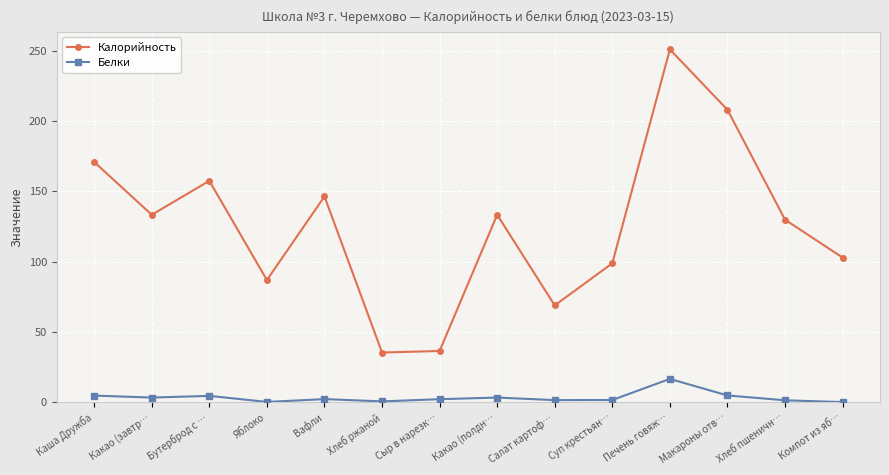

How many series are shown in this chart?

2